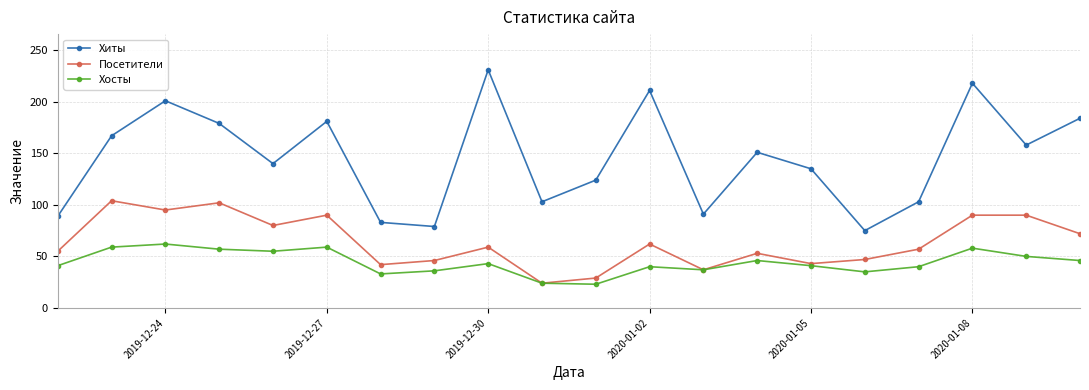

Rank the series by their maximum value, from lowest to highest.

Хосты, Посетители, Хиты